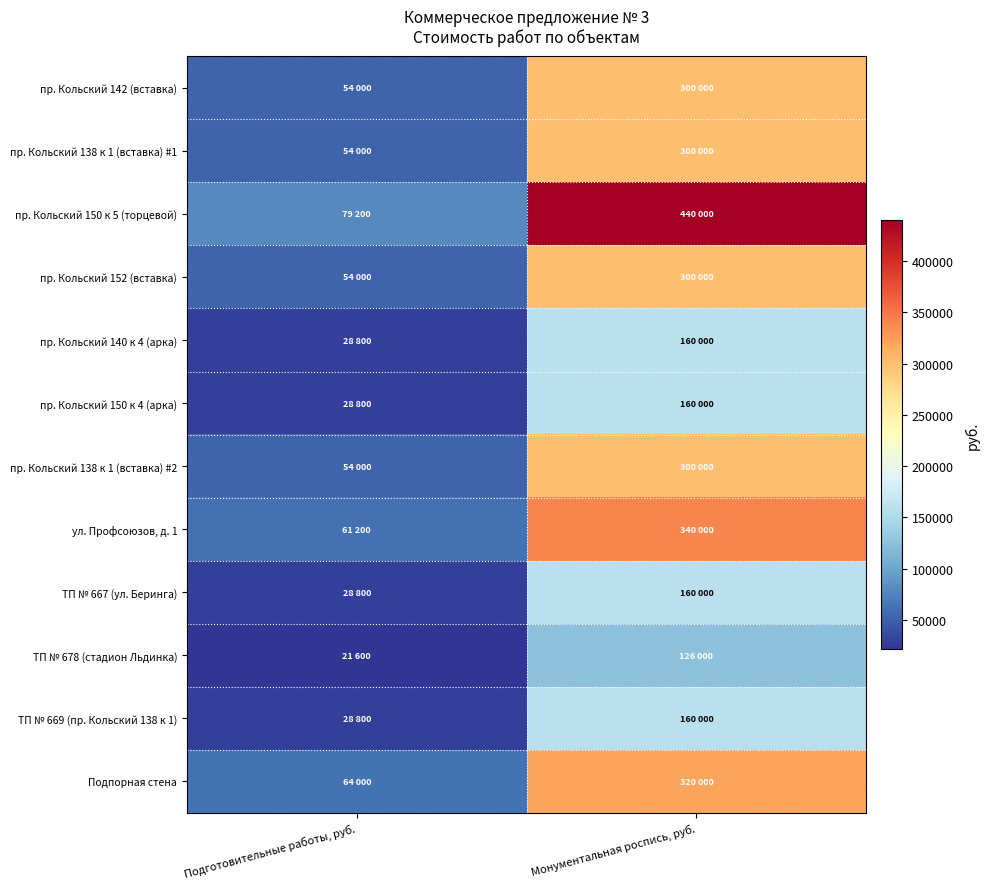

Reading right to left, what are all the values shown in this chart?

пр. Кольский 142 (вставка): Монументальная роспись, руб.=300000	Подготовительные работы, руб.=54000
пр. Кольский 138 к 1 (вставка) #1: Монументальная роспись, руб.=300000	Подготовительные работы, руб.=54000
пр. Кольский 150 к 5 (торцевой): Монументальная роспись, руб.=440000	Подготовительные работы, руб.=79200
пр. Кольский 152 (вставка): Монументальная роспись, руб.=300000	Подготовительные работы, руб.=54000
пр. Кольский 140 к 4 (арка): Монументальная роспись, руб.=160000	Подготовительные работы, руб.=28800
пр. Кольский 150 к 4 (арка): Монументальная роспись, руб.=160000	Подготовительные работы, руб.=28800
пр. Кольский 138 к 1 (вставка) #2: Монументальная роспись, руб.=300000	Подготовительные работы, руб.=54000
ул. Профсоюзов, д. 1: Монументальная роспись, руб.=340000	Подготовительные работы, руб.=61200
ТП № 667 (ул. Беринга): Монументальная роспись, руб.=160000	Подготовительные работы, руб.=28800
ТП № 678 (стадион Льдинка): Монументальная роспись, руб.=126000	Подготовительные работы, руб.=21600
ТП № 669 (пр. Кольский 138 к 1): Монументальная роспись, руб.=160000	Подготовительные работы, руб.=28800
Подпорная стена: Монументальная роспись, руб.=320000	Подготовительные работы, руб.=64000